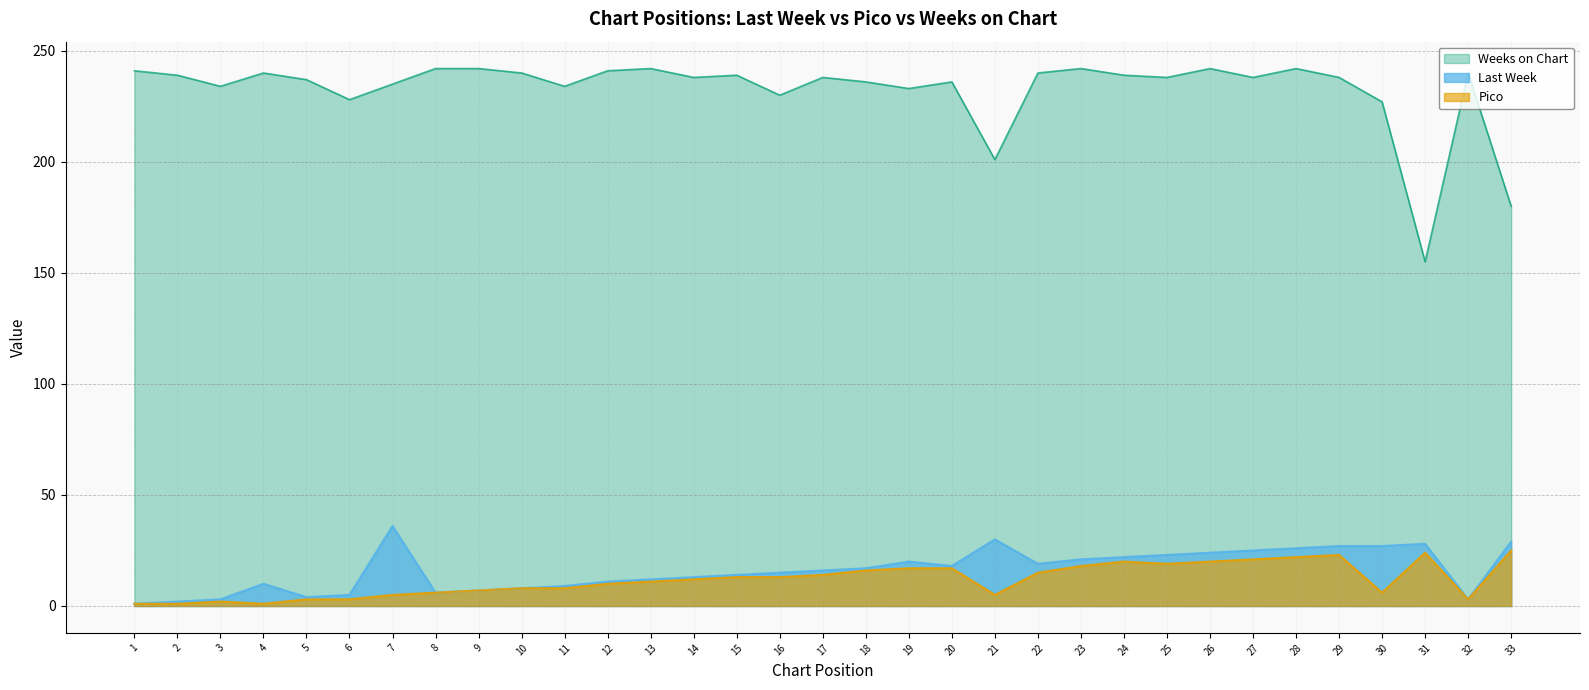

The Last Week series shows 29 at 33. True or false?

True